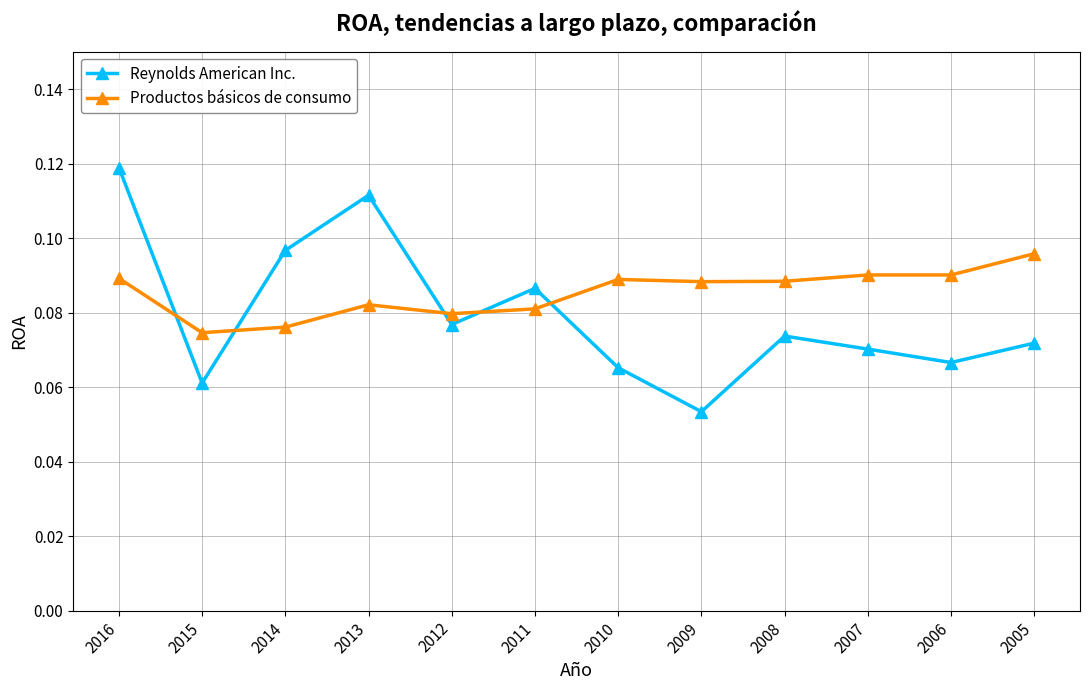

Which category has the lowest value in the Productos básicos de consumo series?

2015